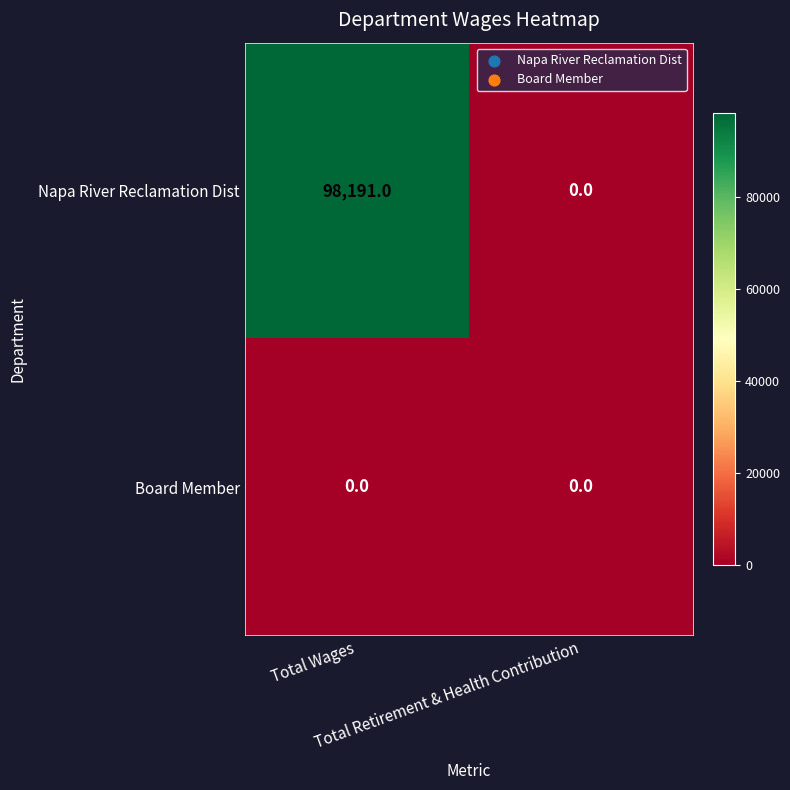

List the series in order of their overall mean, lowest first.

Board Member, Napa River Reclamation Dist